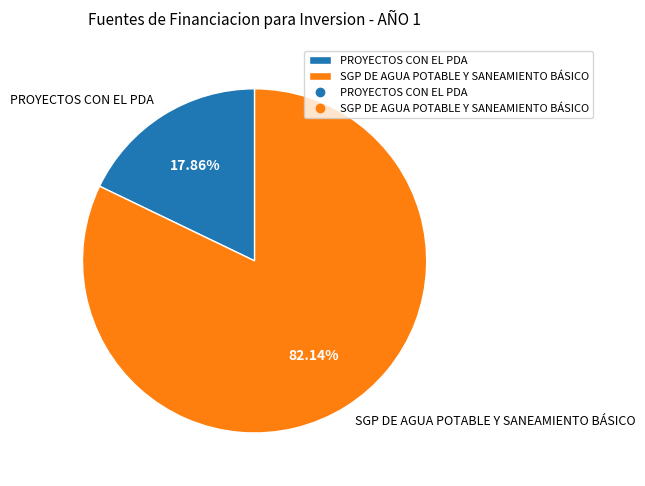

Count the number of slices in the pie.

2